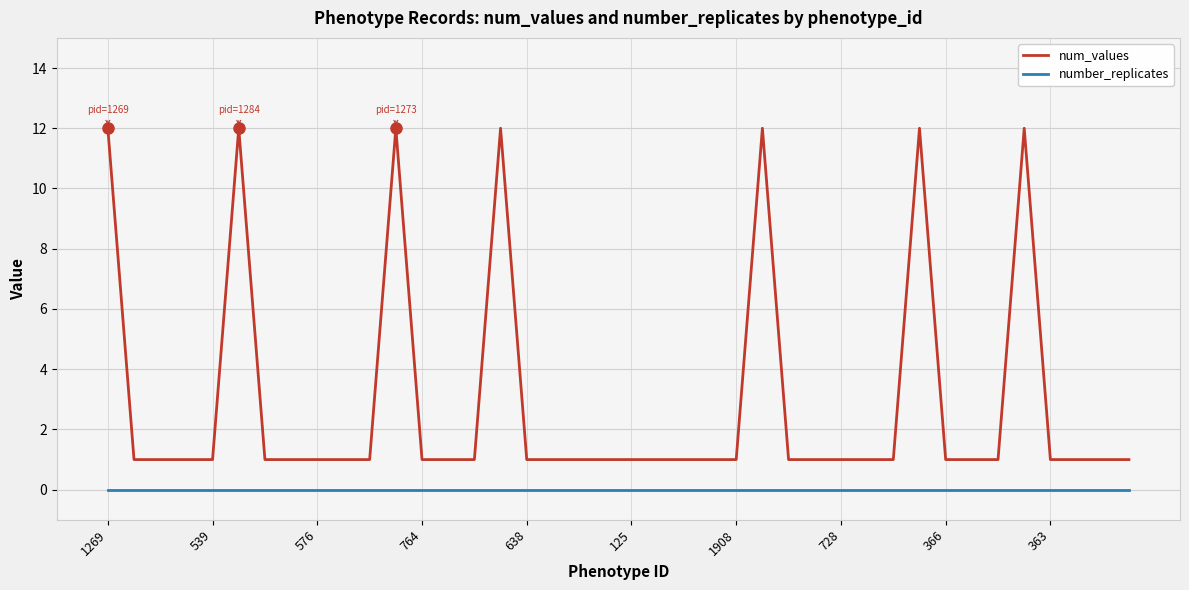

Is this an area chart (filled region under the line)?

No